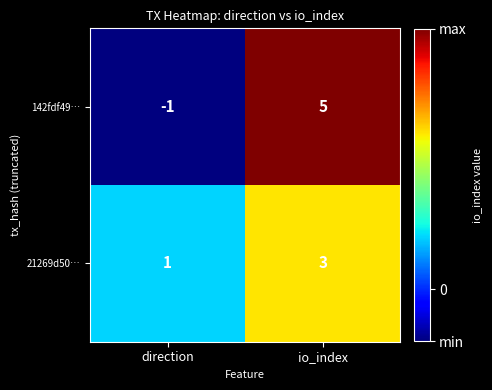

What is the maximum value shown in the chart?

5